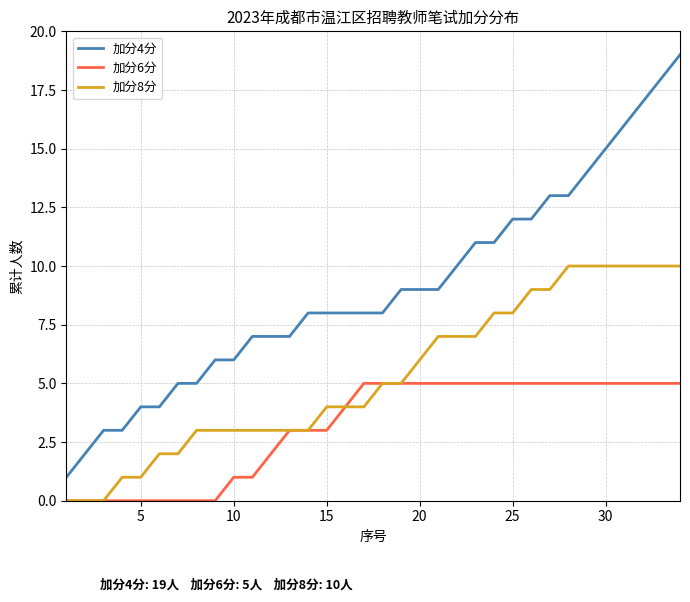

What are all the series names shown in the legend?

加分4分, 加分6分, 加分8分